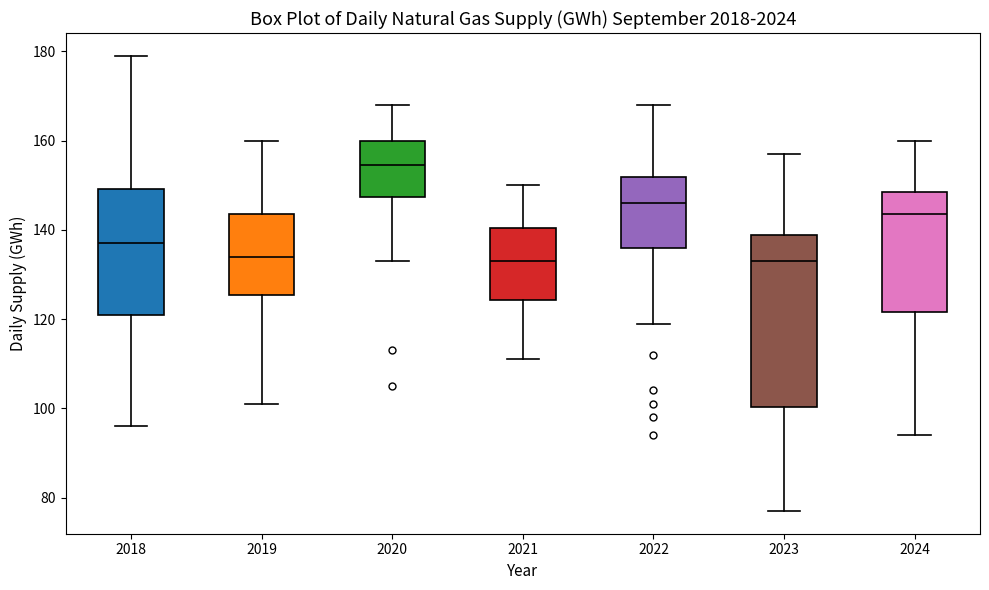

Reading left to right, transcribe this box plot: for each box, give where its median line is, the range the box spans, and where its two whiskers end, as read against the y-axis. The values are not printed on the chart, so give them approximately, as read against the axis.

2018: median 138, box 122 to 150, whiskers 96 to 180
2019: median 134, box 126 to 144, whiskers 102 to 160
2020: median 154, box 148 to 160, whiskers 134 to 168
2021: median 134, box 124 to 140, whiskers 112 to 150
2022: median 146, box 136 to 152, whiskers 120 to 168
2023: median 134, box 100 to 138, whiskers 78 to 158
2024: median 144, box 122 to 148, whiskers 94 to 160